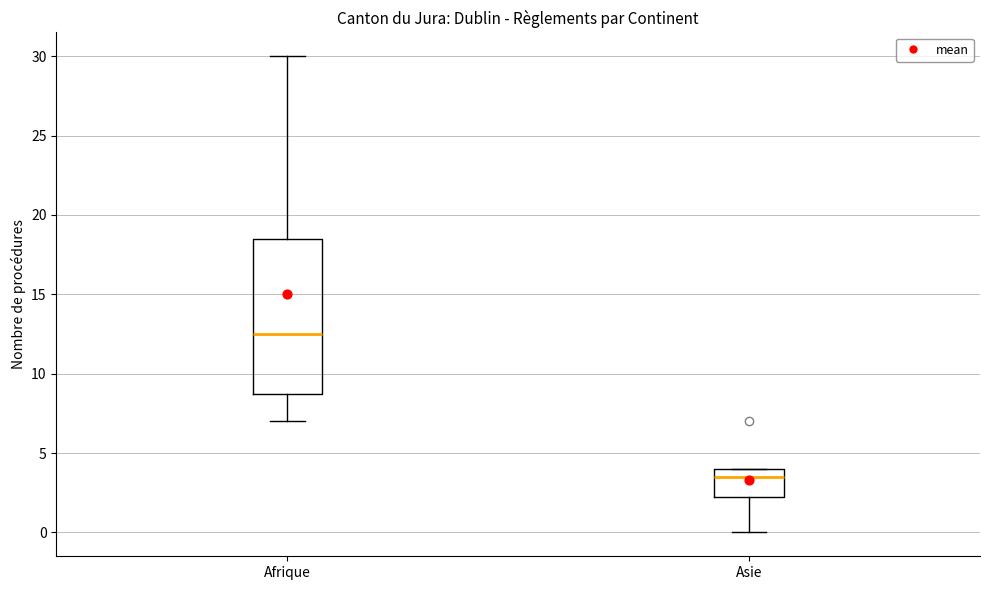

Reading left to right, transcribe this box plot: for each box, give where its median line is, the range the box spans, and where its two whiskers end, as read against the y-axis. The values are not printed on the chart, so give them approximately, as read against the axis.

Afrique: median 12.5, box 9.0 to 18.5, whiskers 7.0 to 30.0
Asie: median 3.5, box 2.5 to 4.0, whiskers 0.0 to 4.0